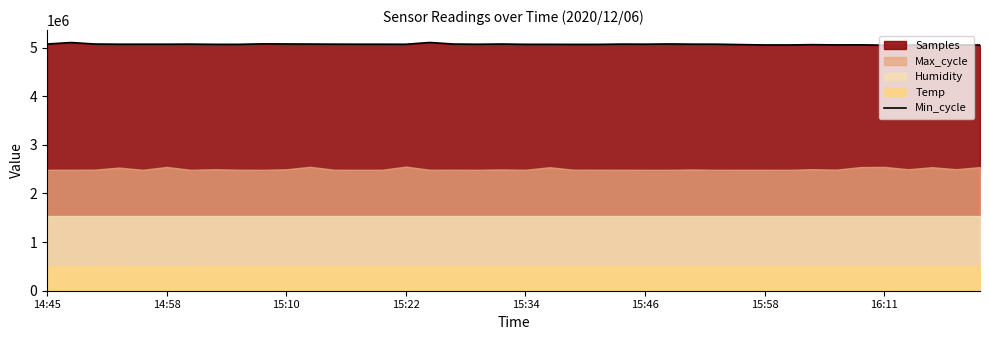

What is the lowest value of the Min_cycle series?

5050529